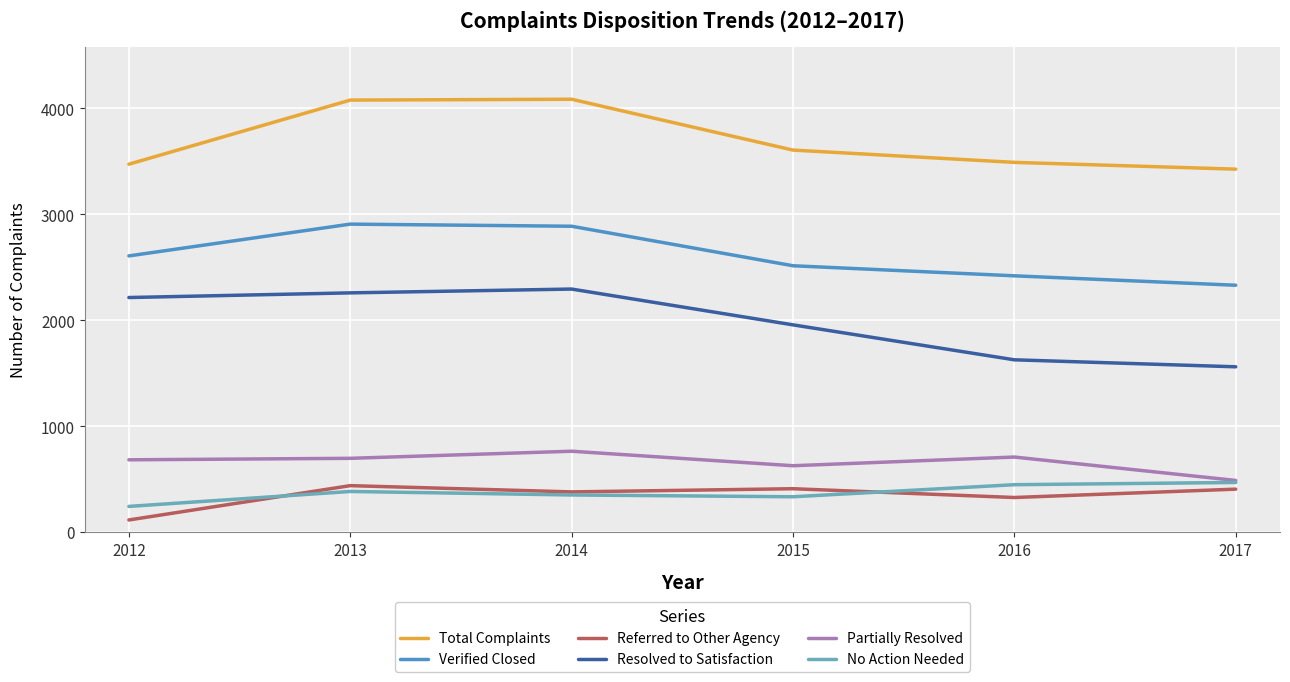

What is the spread (max minus min) of values at 2014?

3736